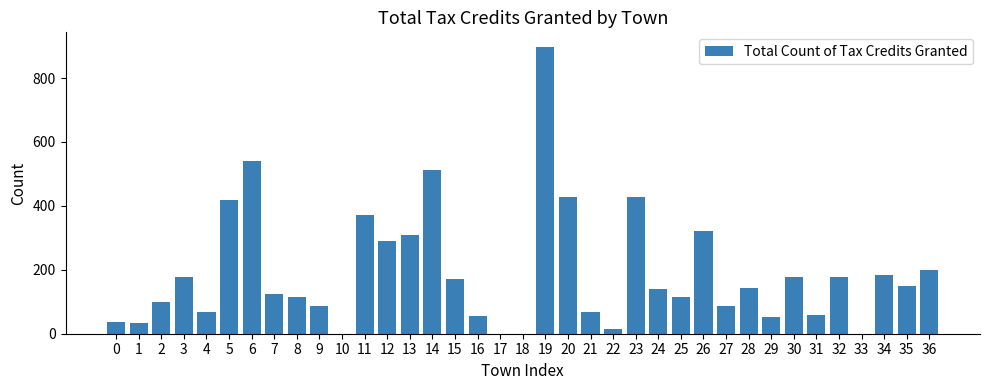

What is the sum of all values?

7048